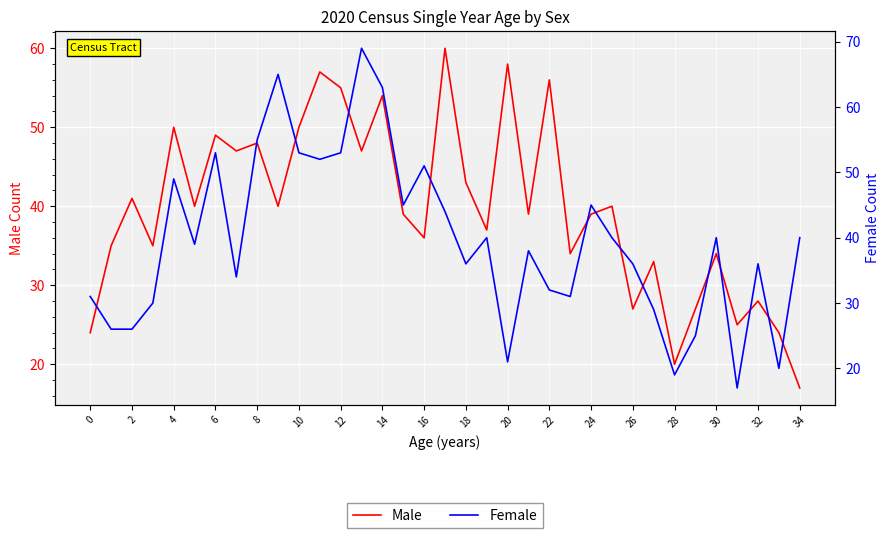

Is it true that Male equals 37 at 19?

True